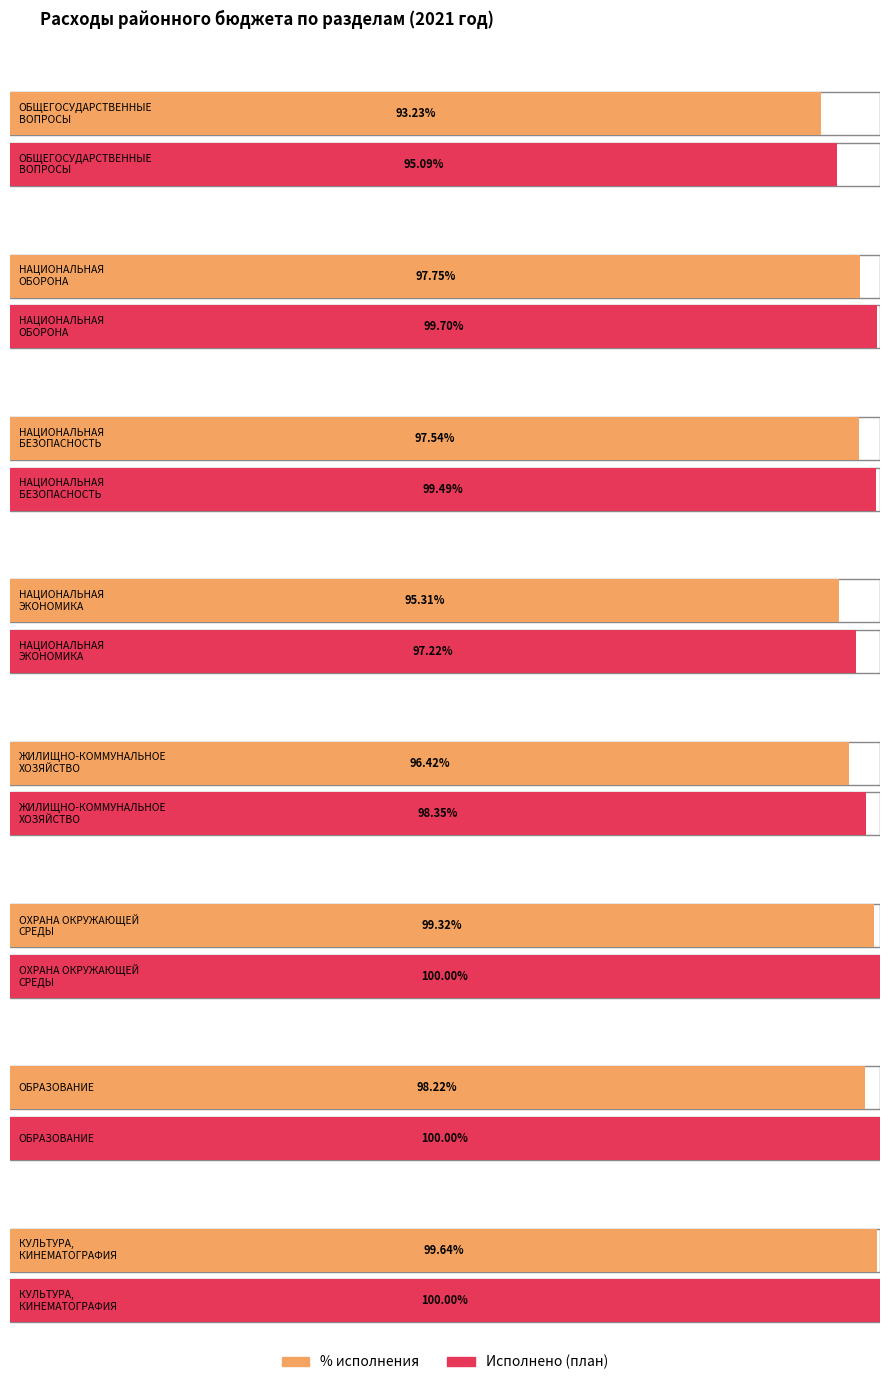

Between НАЦИОНАЛЬНАЯ
ЭКОНОМИКА and НАЦИОНАЛЬНАЯ
БЕЗОПАСНОСТЬ, which is larger?

НАЦИОНАЛЬНАЯ
БЕЗОПАСНОСТЬ